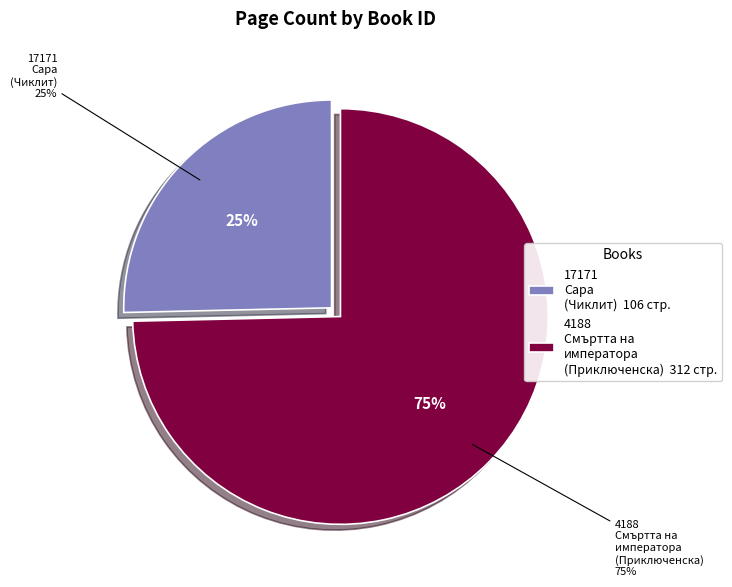

What percentage do 4188
Смъртта на
императора
(Приключенска) and 17171
Сара
(Чиклит) together represent?

100.0%